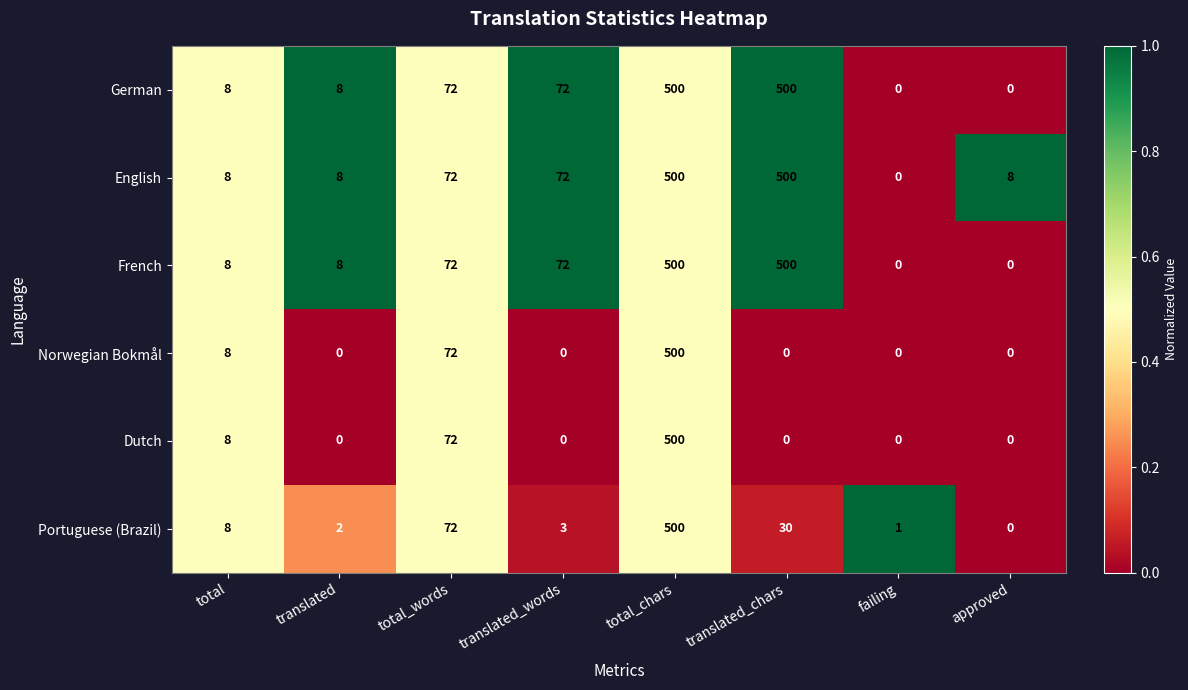

What is the total value across all series at total_words?

432